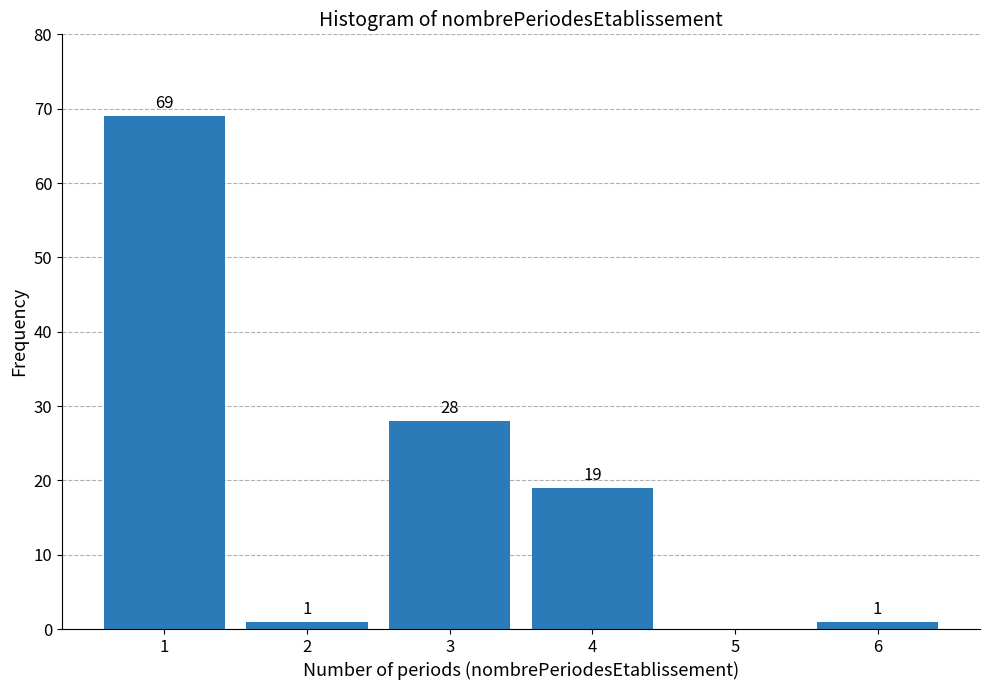

Reading right to left, list all the values displayed in this chart.

6=1	5=0	4=19	3=28	2=1	1=69